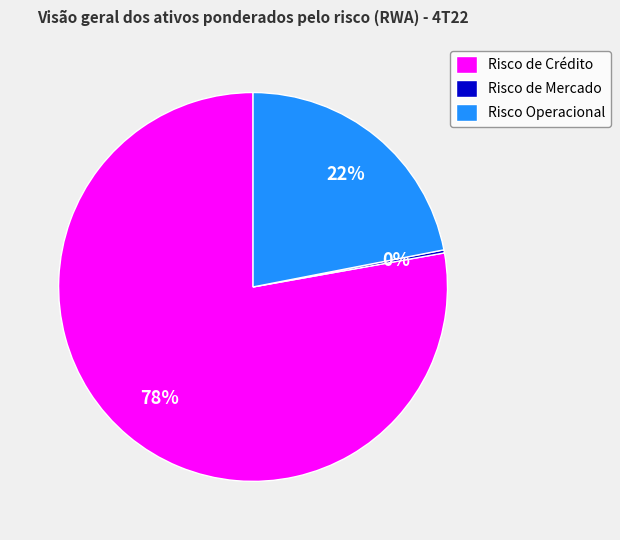

Which category has the biggest portion of the pie?

Risco de Crédito